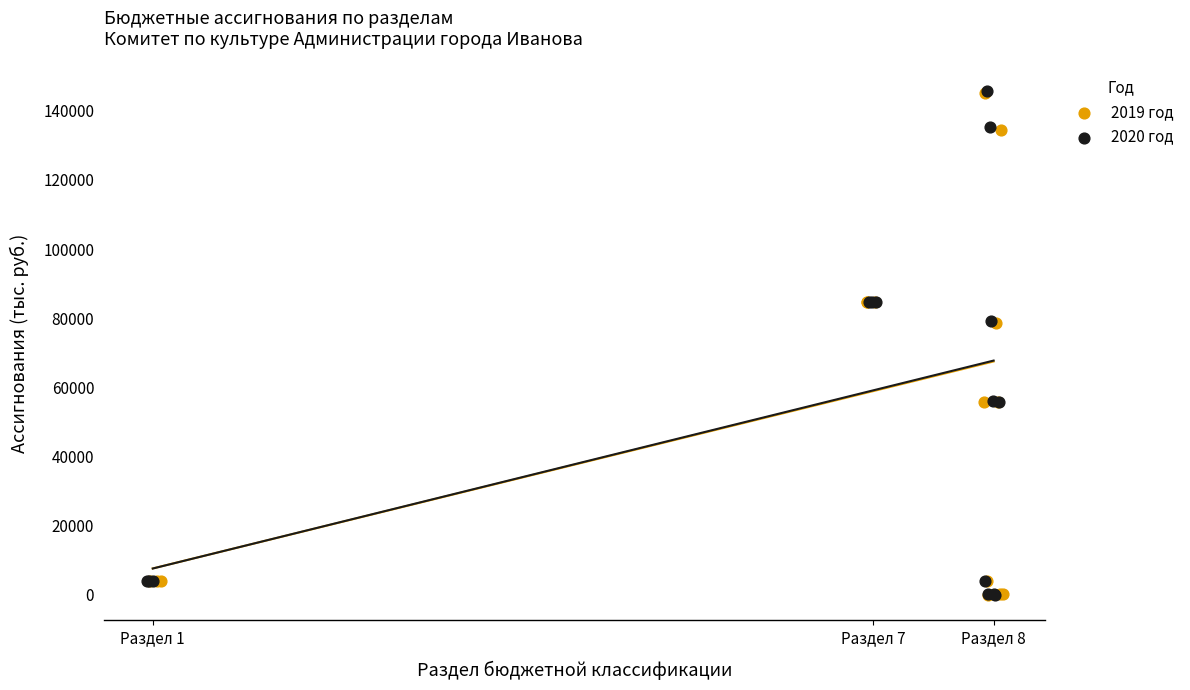

Which series has the widest spread of Y values?

2020 год